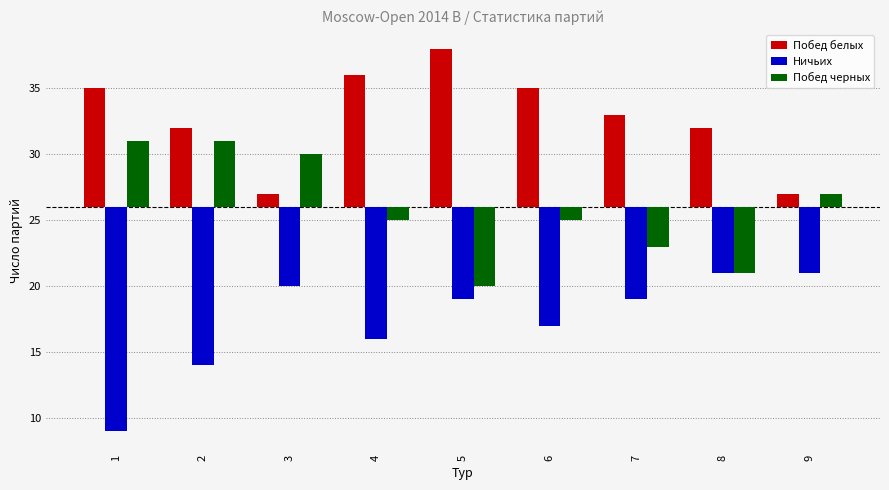

Which has a higher value, 9 or 5?

5